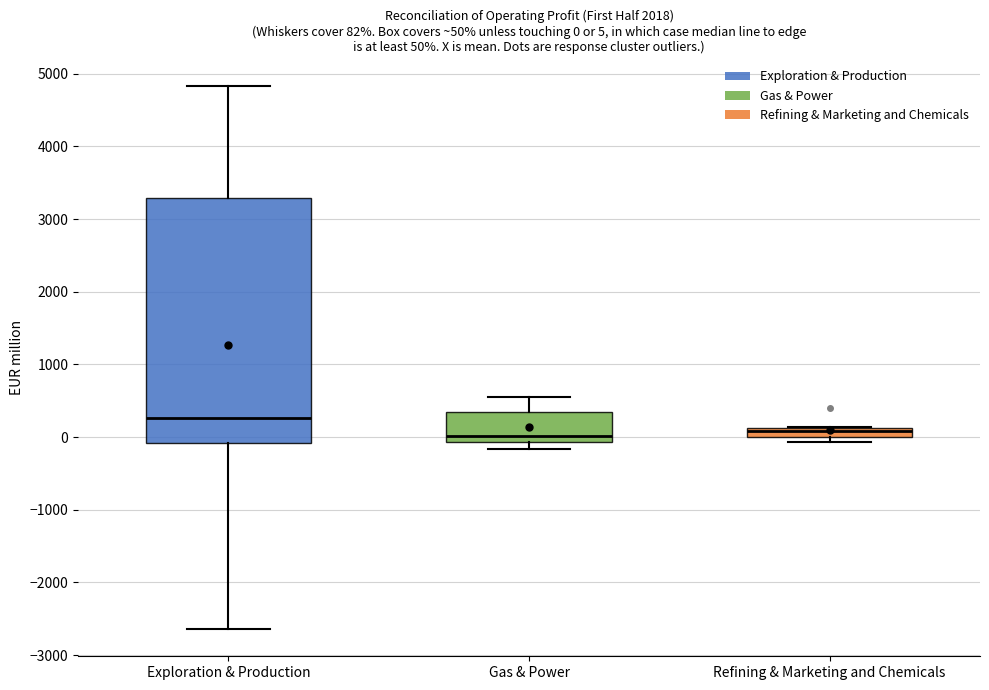

Which box is the tallest, from its lower edge to its upper edge?

Exploration & Production